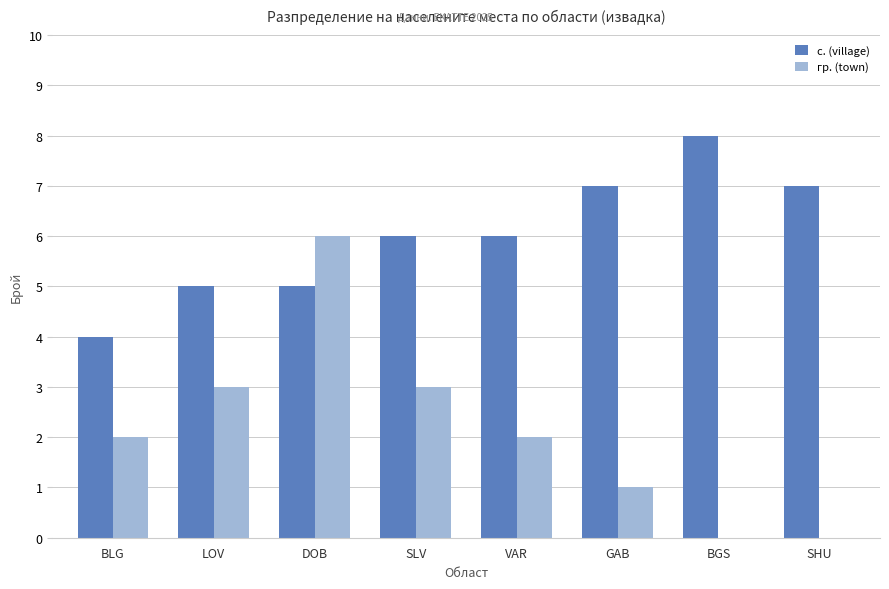

Reading right to left, what are all the values shown in this chart?

с. (village): SHU=7	BGS=8	GAB=7	VAR=6	SLV=6	DOB=5	LOV=5	BLG=4
гр. (town): SHU=0	BGS=0	GAB=1	VAR=2	SLV=3	DOB=6	LOV=3	BLG=2